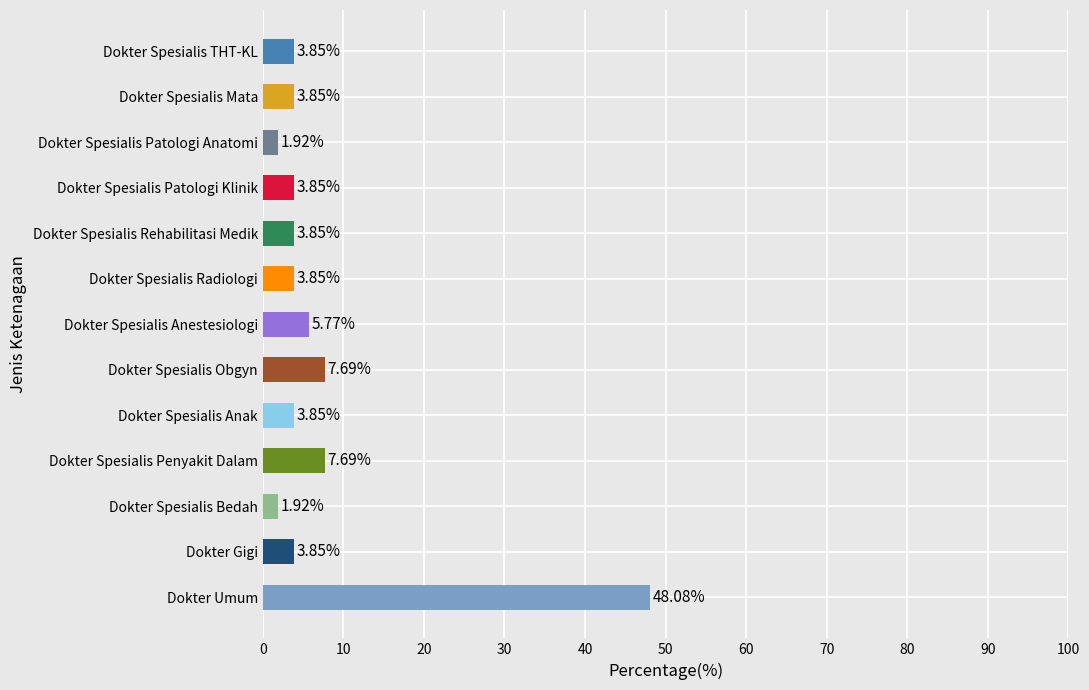

What is the change in value from Dokter Spesialis Bedah to Dokter Spesialis Mata?

+1.9